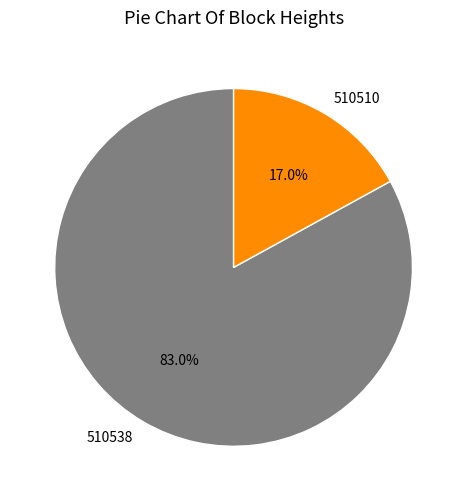

Combined, do 510538 and 510510 account for over 50%?

Yes